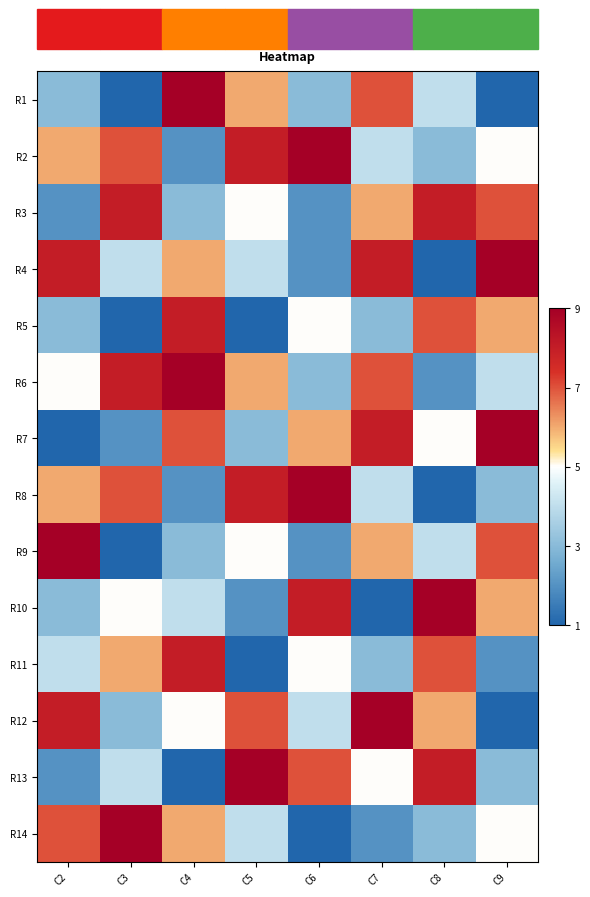

Reading left to right, extract all data points from this chart.

R1: C2=3	C3=1	C4=9	C5=6	C6=3	C7=7	C8=4	C9=1
R2: C2=6	C3=7	C4=2	C5=8	C6=9	C7=4	C8=3	C9=5
R3: C2=2	C3=8	C4=3	C5=5	C6=2	C7=6	C8=8	C9=7
R4: C2=8	C3=4	C4=6	C5=4	C6=2	C7=8	C8=1	C9=9
R5: C2=3	C3=1	C4=8	C5=1	C6=5	C7=3	C8=7	C9=6
R6: C2=5	C3=8	C4=9	C5=6	C6=3	C7=7	C8=2	C9=4
R7: C2=1	C3=2	C4=7	C5=3	C6=6	C7=8	C8=5	C9=9
R8: C2=6	C3=7	C4=2	C5=8	C6=9	C7=4	C8=1	C9=3
R9: C2=9	C3=1	C4=3	C5=5	C6=2	C7=6	C8=4	C9=7
R10: C2=3	C3=5	C4=4	C5=2	C6=8	C7=1	C8=9	C9=6
R11: C2=4	C3=6	C4=8	C5=1	C6=5	C7=3	C8=7	C9=2
R12: C2=8	C3=3	C4=5	C5=7	C6=4	C7=9	C8=6	C9=1
R13: C2=2	C3=4	C4=1	C5=9	C6=7	C7=5	C8=8	C9=3
R14: C2=7	C3=9	C4=6	C5=4	C6=1	C7=2	C8=3	C9=5